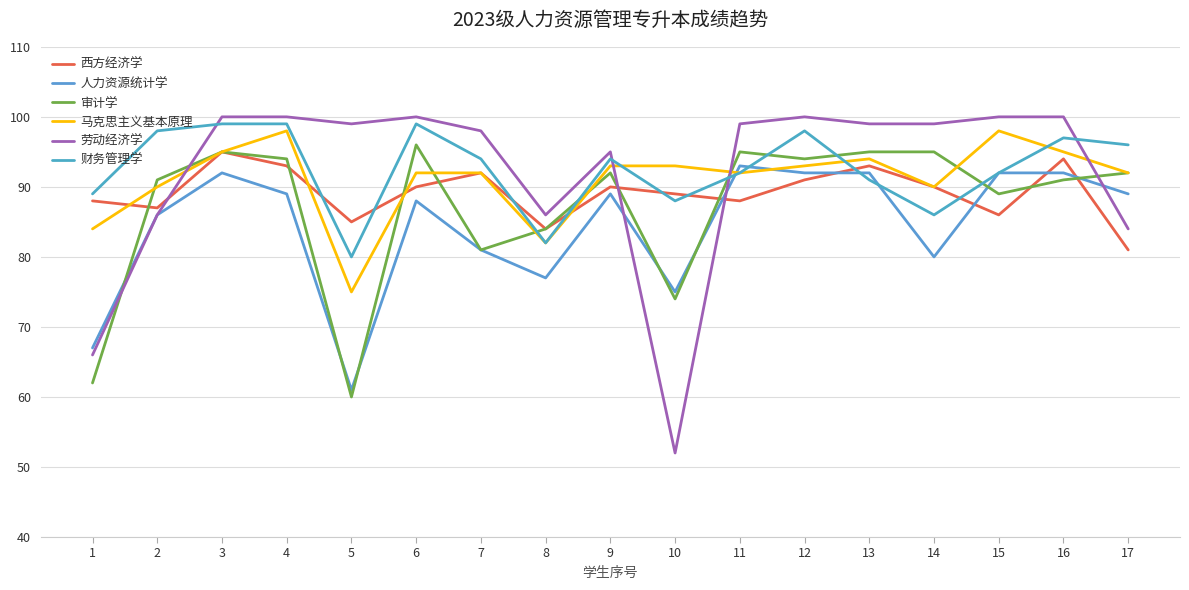

The 财务管理学 series shows 23 at 7. True or false?

False